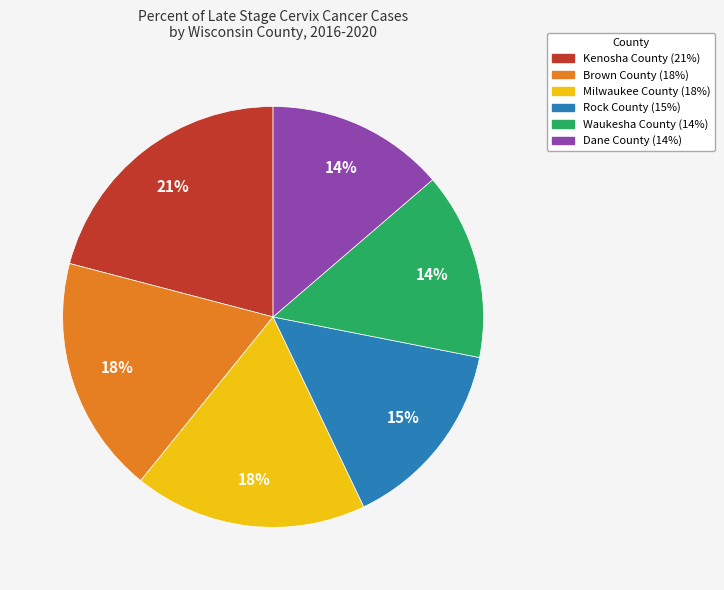

Do Rock County and Kenosha County together represent more than half of the pie?

No